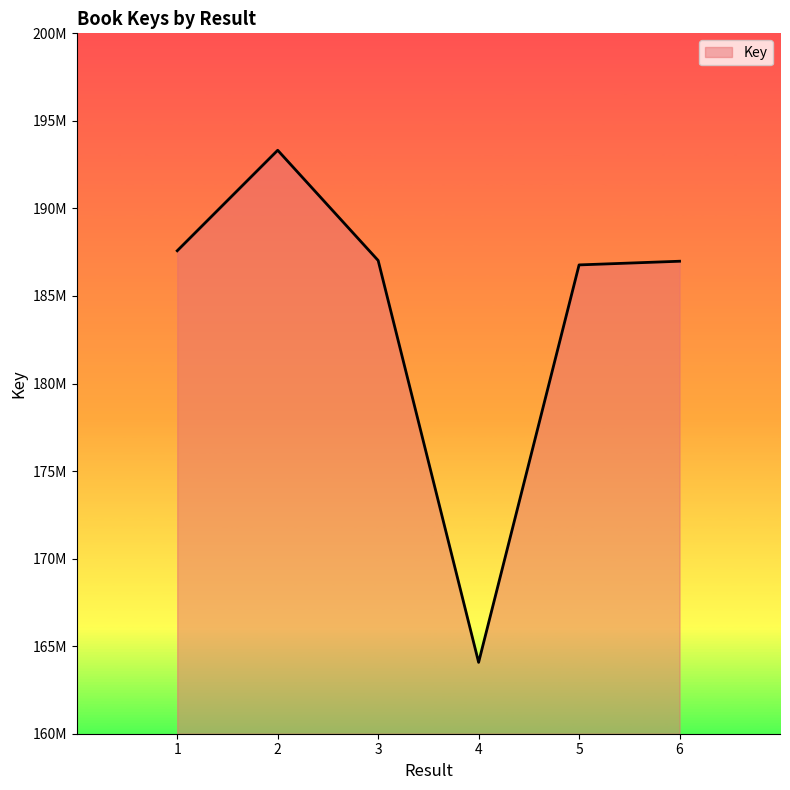

The chart shows a value of 286069938 at 5. True or false?

False